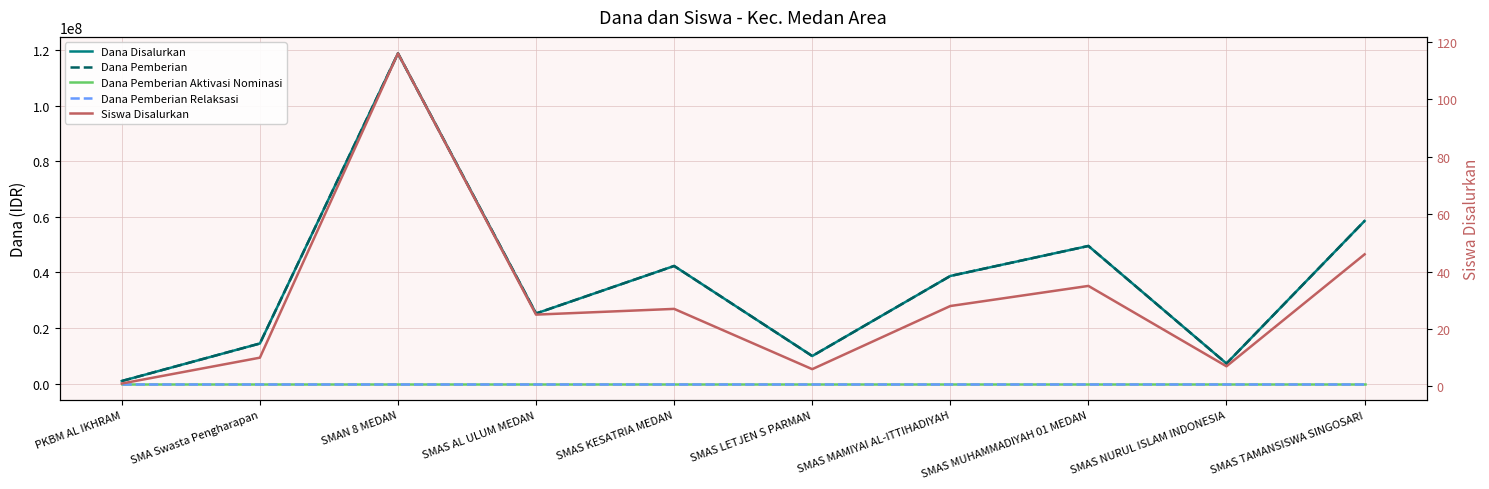

Which category has the highest value in the Dana Pemberian Aktivasi Nominasi series?

PKBM AL IKHRAM